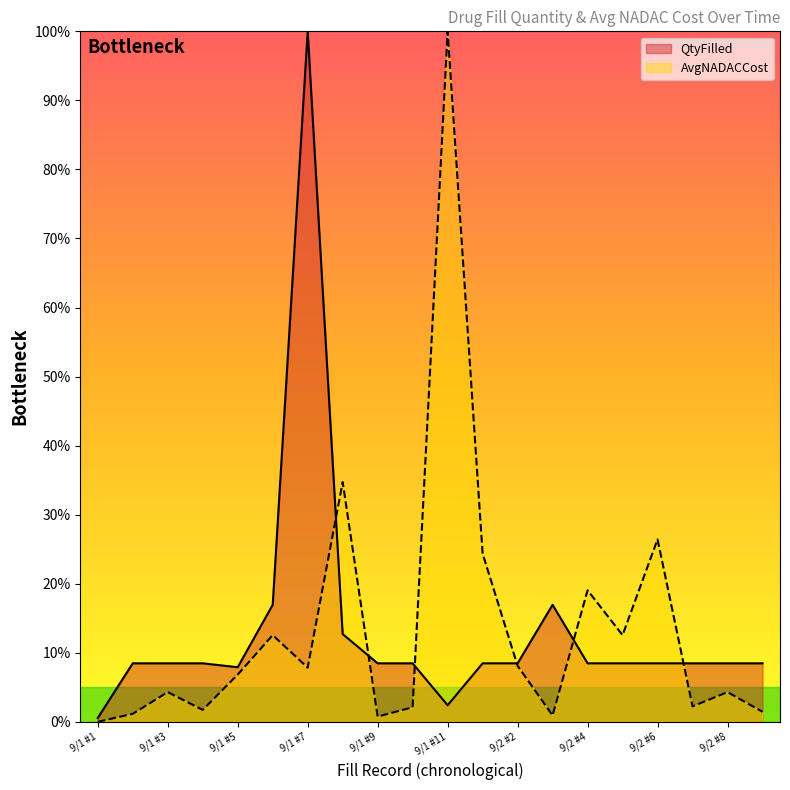

Does the chart have visible grid lines?

No